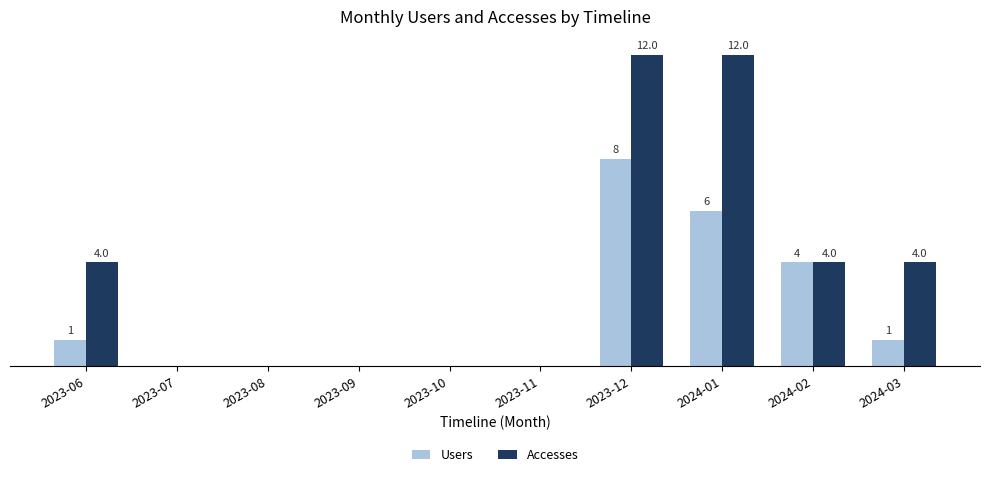

At which label is Users closest to 4?

2024-02